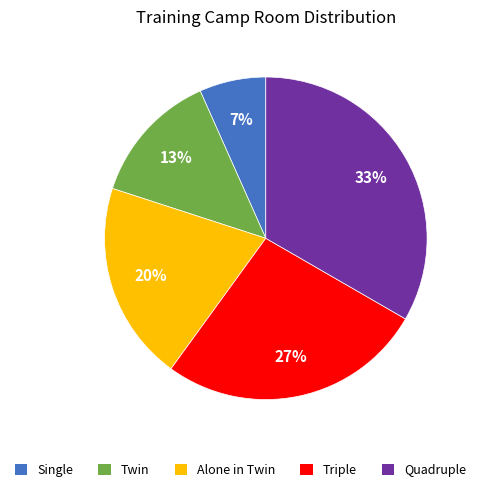

To the nearest percent, what is the difference between the Alone in Twin and Single slice percentages?

13%